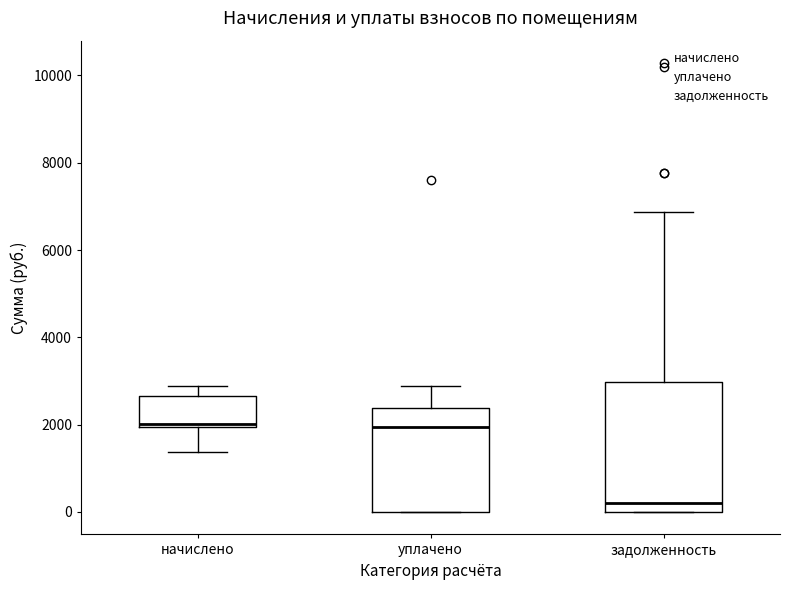

Which box's median line is the lowest?

задолженность